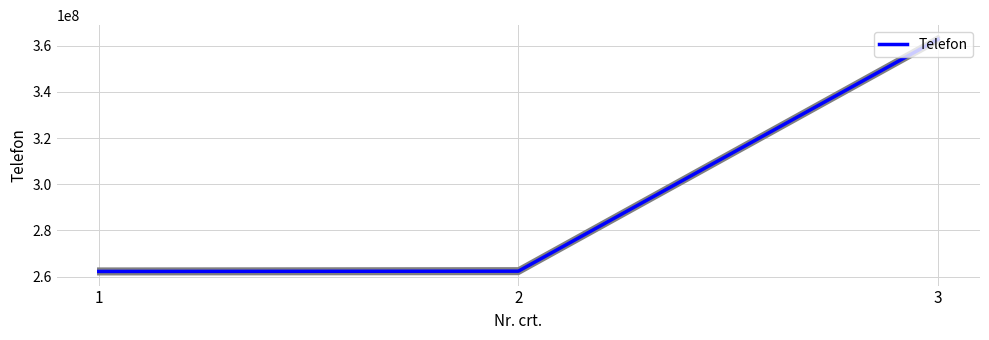

What is the difference between the values at 1 and 2?

120186